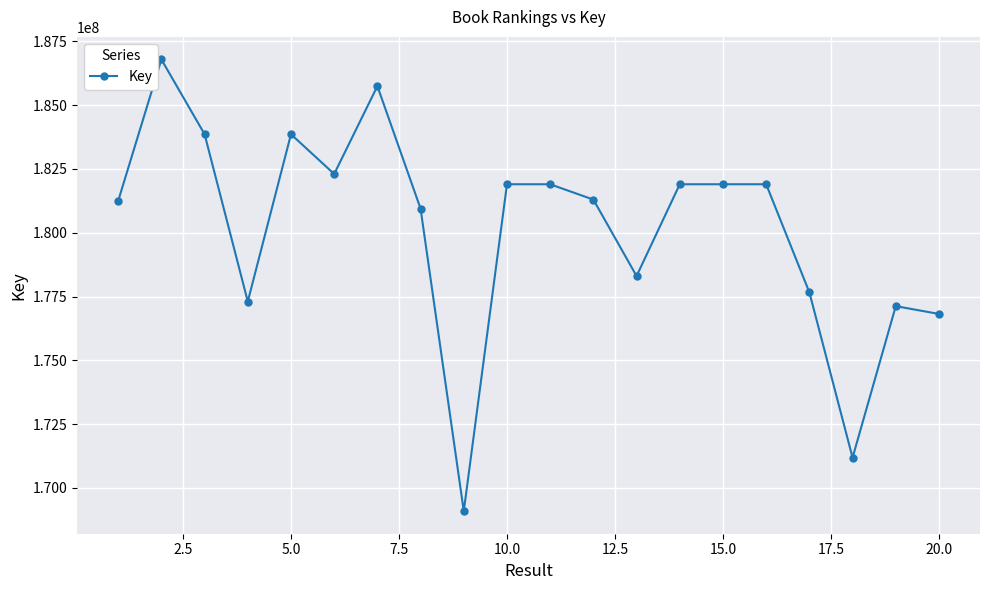

What is the value of the 4th point from the left?

177303657